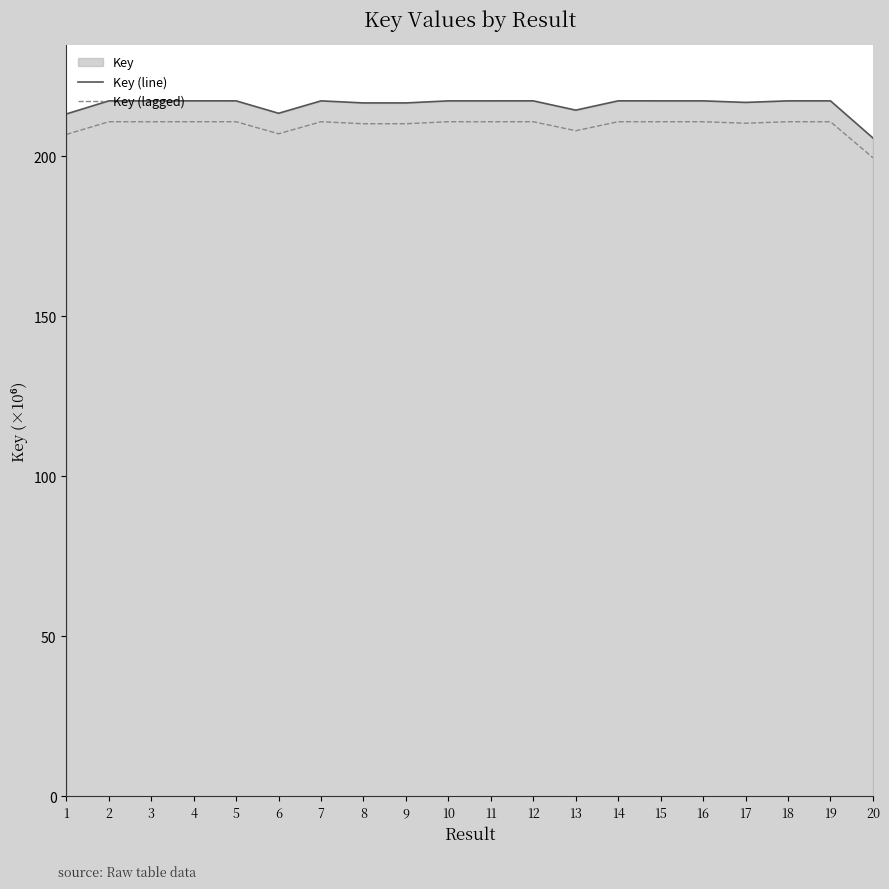

True or false: Key (line) and Key (lagged) cross at least once.

False